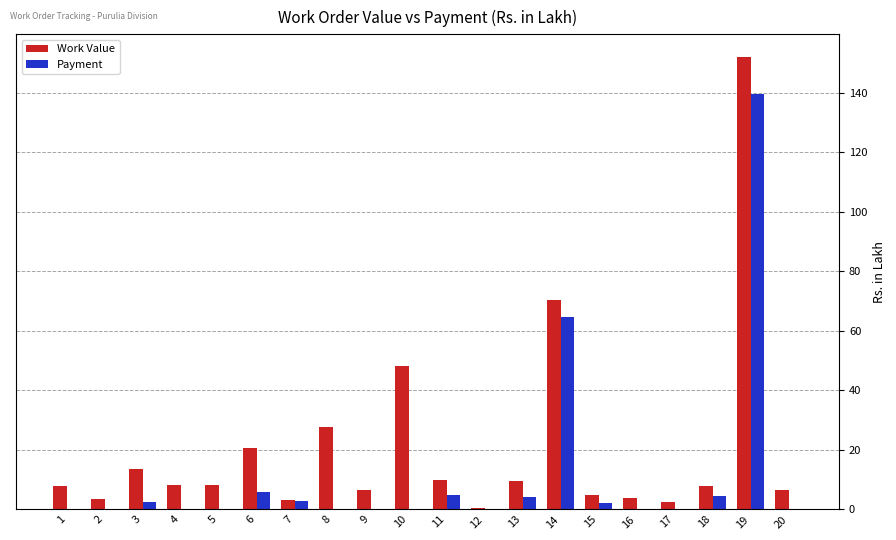

Which series has the largest total across all categories?

Work Value